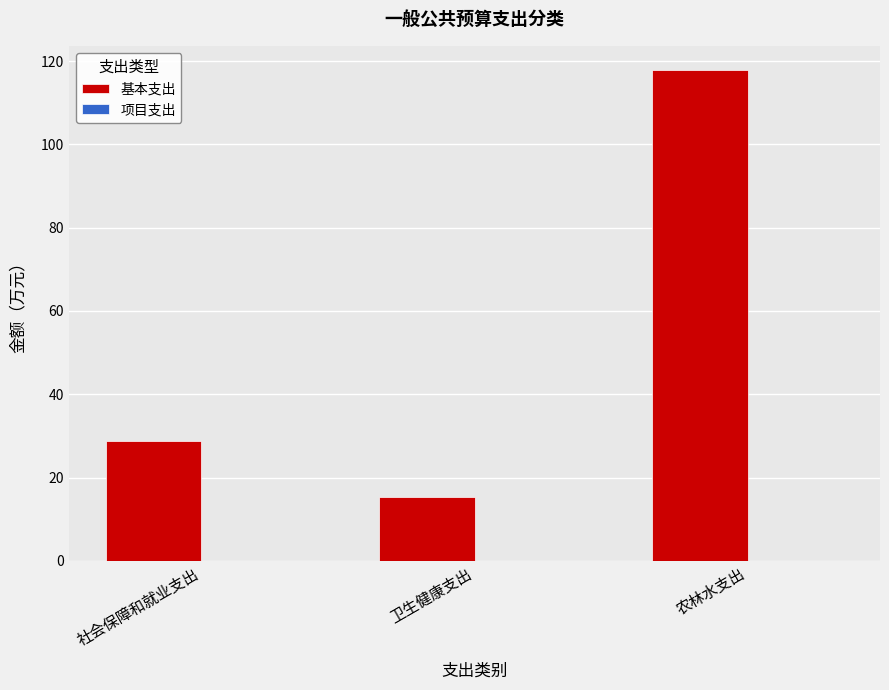

What is the difference between the second highest and minimum values?

13.5